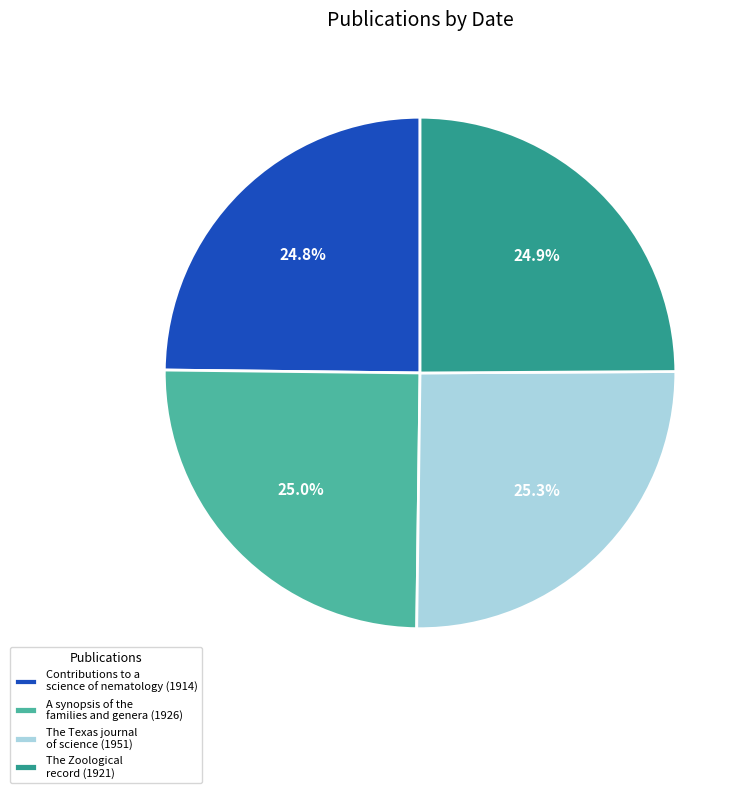

Is there a majority slice in this chart?

No